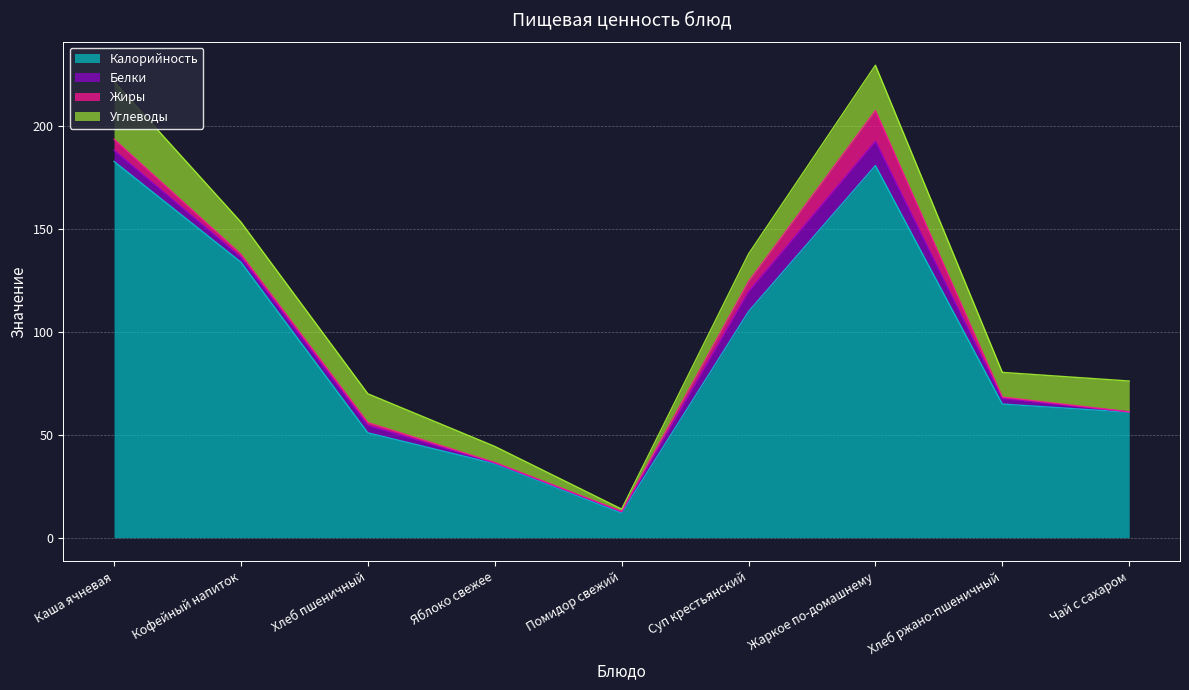

Reading left to right, extract all data points from this chart.

Калорийность: Каша ячневая=183.0	Кофейный напиток=134.0	Хлеб пшеничный=51.0	Яблоко свежее=36.0	Помидор свежий=12.0	Суп крестьянский=110.0	Жаркое по-домашнему=181.0	Хлеб ржано-пшеничный=65.0	Чай с сахаром=61.0
Белки: Каша ячневая=5.4	Кофейный напиток=2.4	Хлеб пшеничный=3.6	Яблоко свежее=0.3	Помидор свежий=0.6	Суп крестьянский=9.6	Жаркое по-домашнему=11.8	Хлеб ржано-пшеничный=2.7	Чай с сахаром=0.2
Жиры: Каша ячневая=5.4	Кофейный напиток=1.5	Хлеб пшеничный=1.4	Яблоко свежее=0.3	Помидор свежий=0.2	Суп крестьянский=5.0	Жаркое по-домашнему=15.0	Хлеб ржано-пшеничный=0.7	Чай с сахаром=0.0
Углеводы: Каша ячневая=28.0	Кофейный напиток=15.6	Хлеб пшеничный=14.0	Яблоко свежее=7.8	Помидор свежий=1.1	Суп крестьянский=13.4	Жаркое по-домашнему=22.0	Хлеб ржано-пшеничный=12.0	Чай с сахаром=15.0